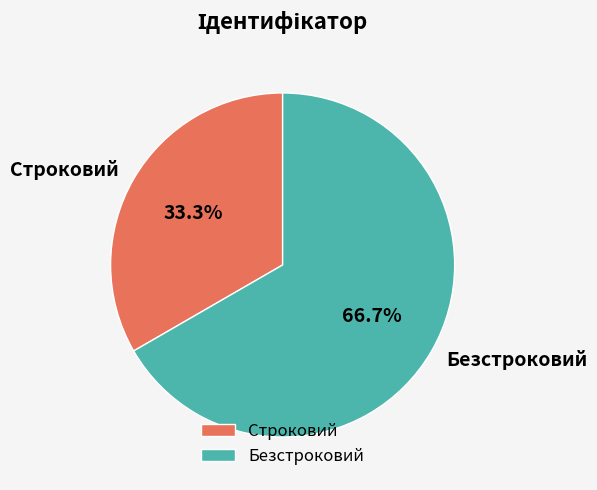

To the nearest percent, what percentage of the pie is Строковий?

33%